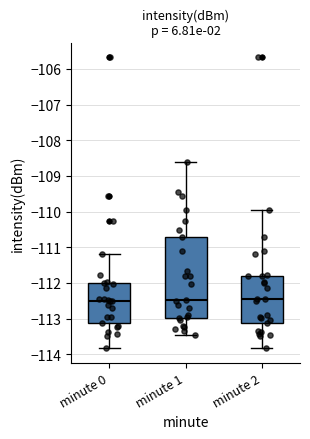

Where is the lower edge of the box for minute 0 on the y-axis? The values are not printed on the chart, so give them approximately, as read against the axis.

-113.1